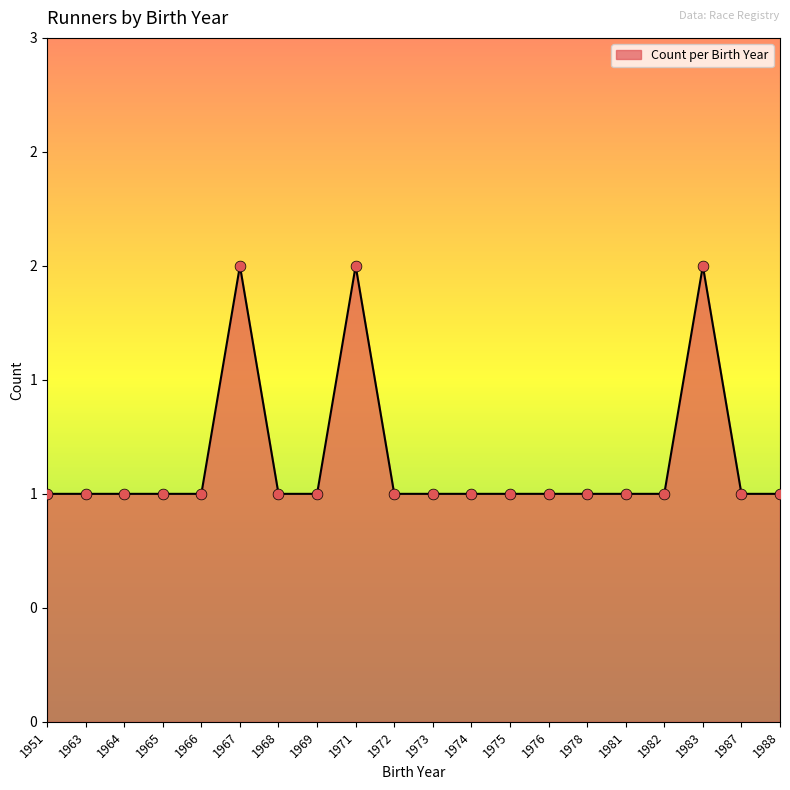

Does the chart have visible grid lines?

No